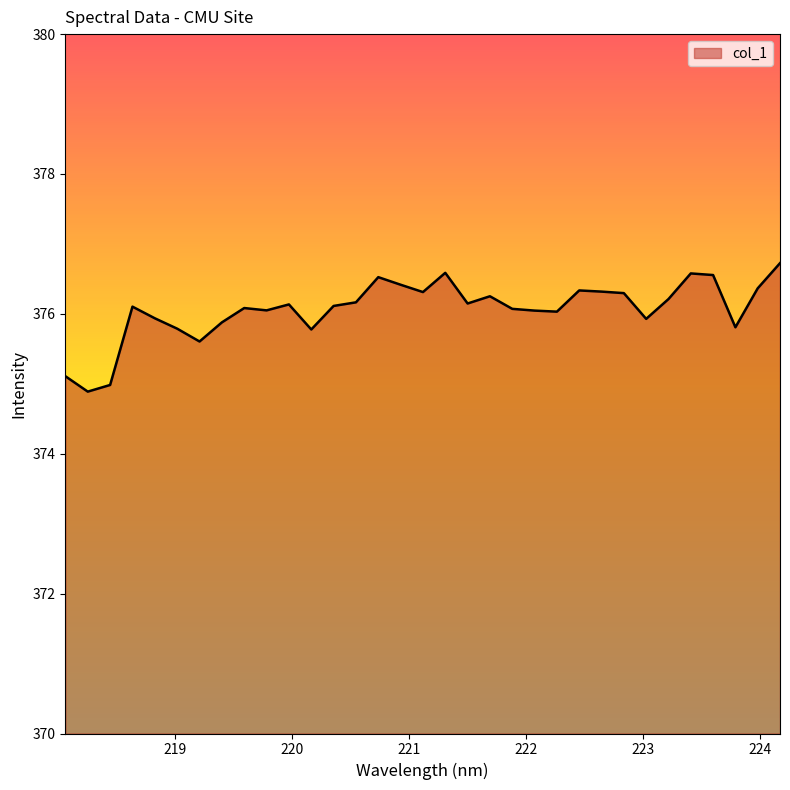

Does the chart display data point markers on the line(s)?

No